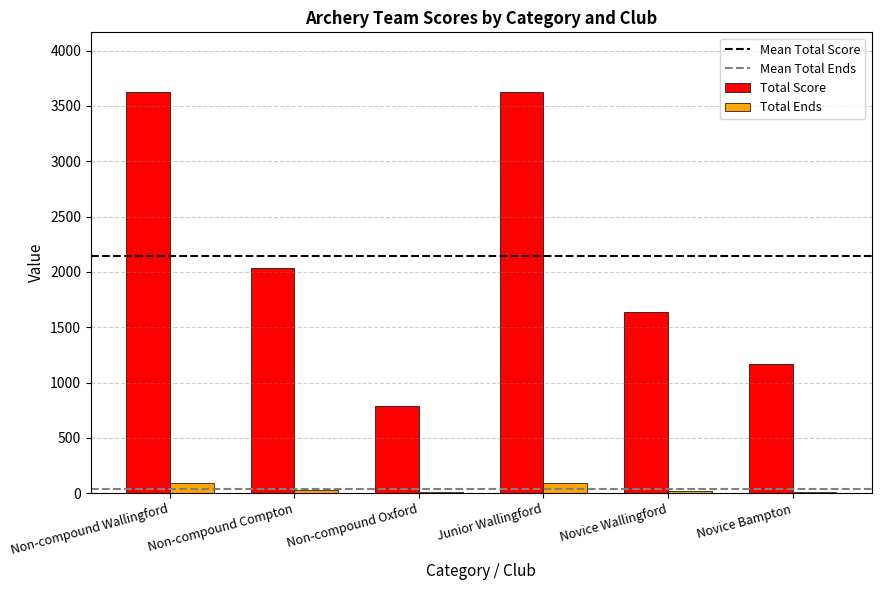

Count the number of data series in this chart.

2